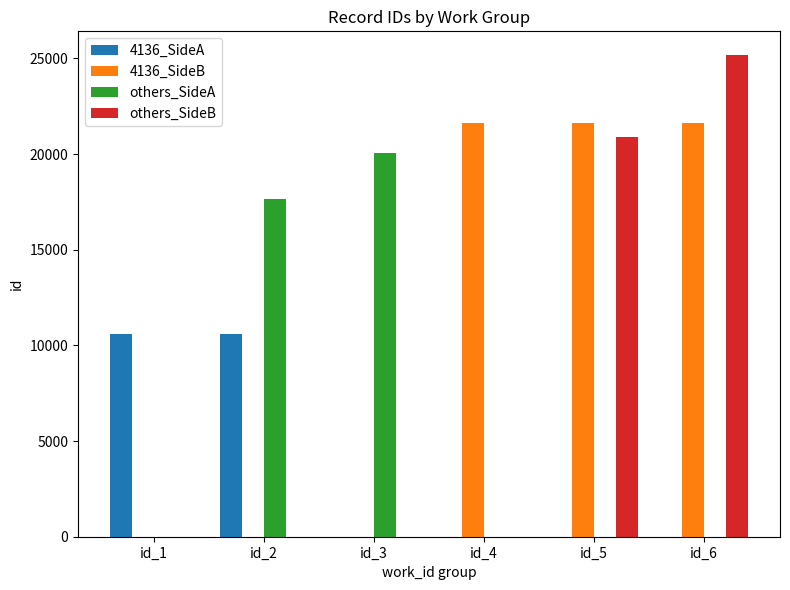

Which series has the largest total across all categories?

4136_SideB